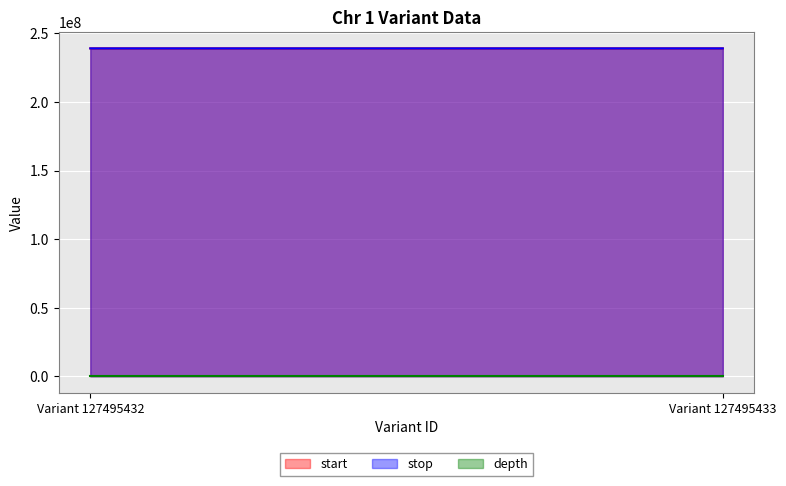

What is the difference between the maximum and minimum values in the start series?

5001